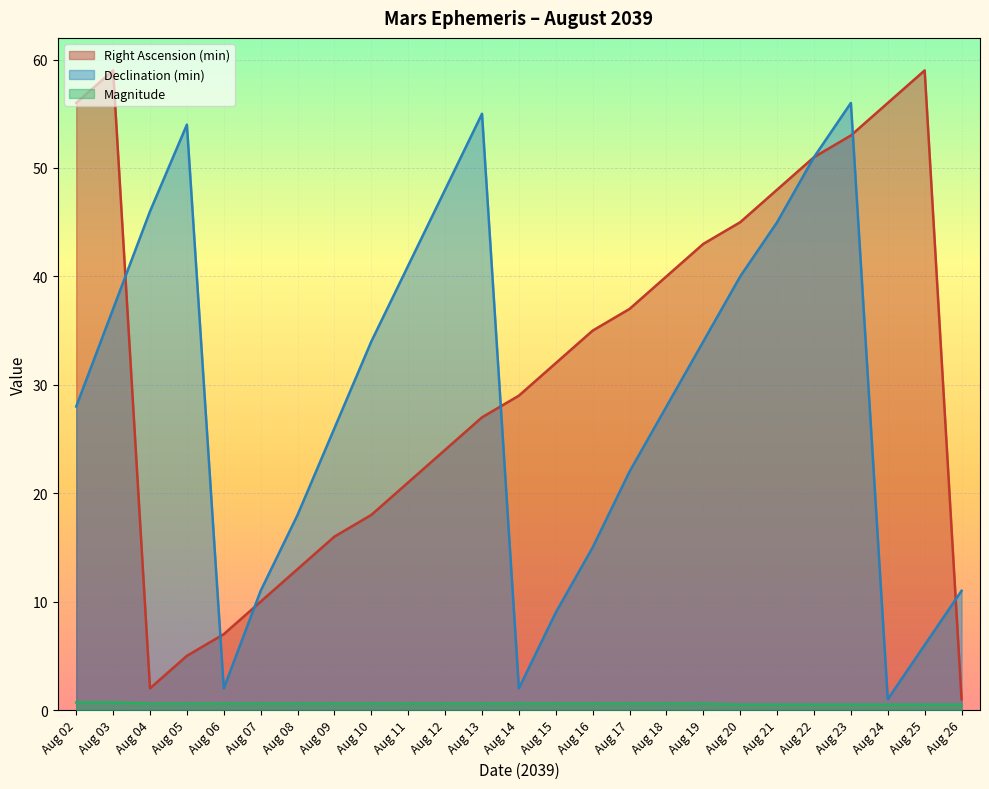

At how many categories does at least one series exceed 53?

7